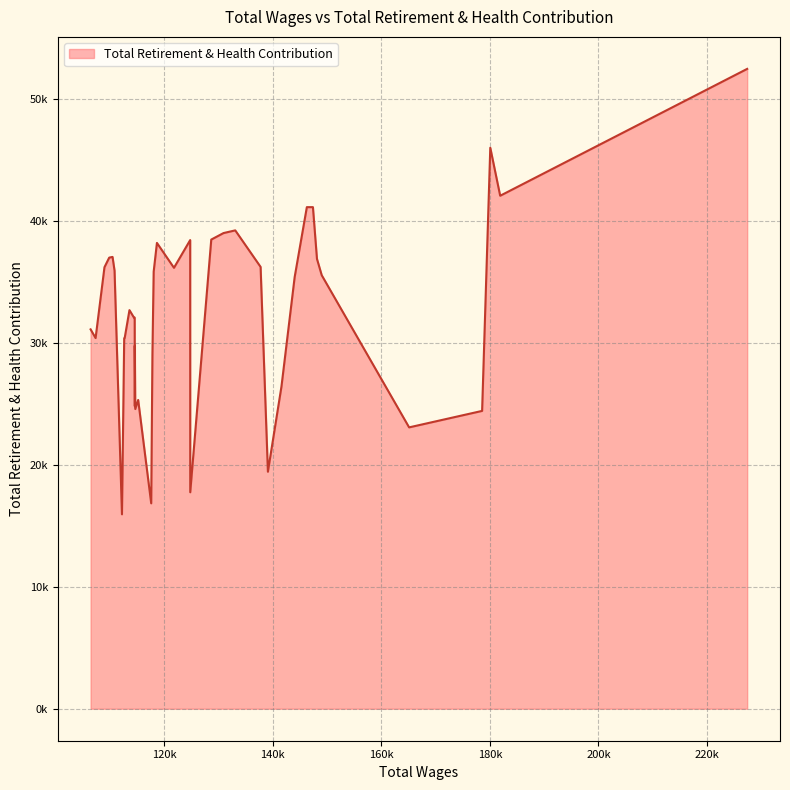

What is the value of the 36th point from the left?

37046